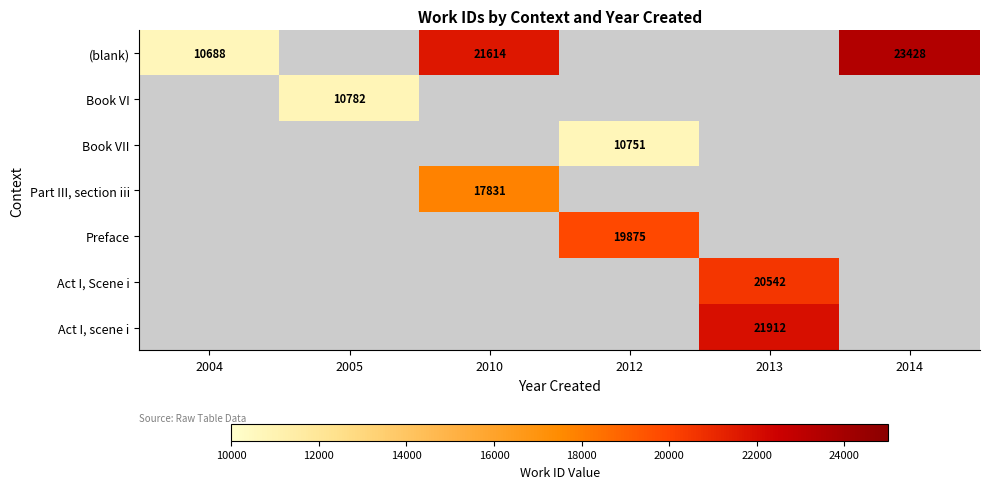

Is it true that Book VII equals 3777 at 2012?

False